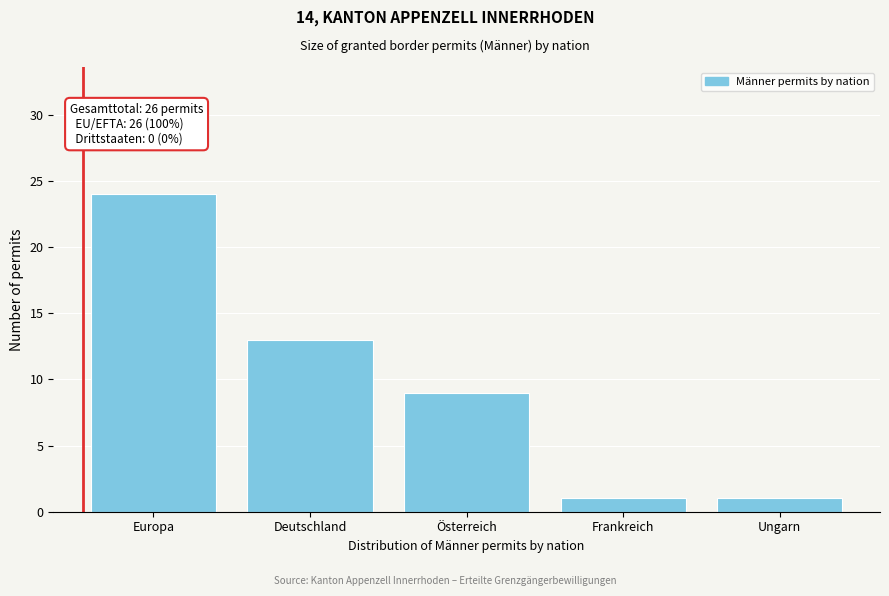

Reading left to right, transcribe all the data shown in this chart.

Europa=24	Deutschland=13	Österreich=9	Frankreich=1	Ungarn=1